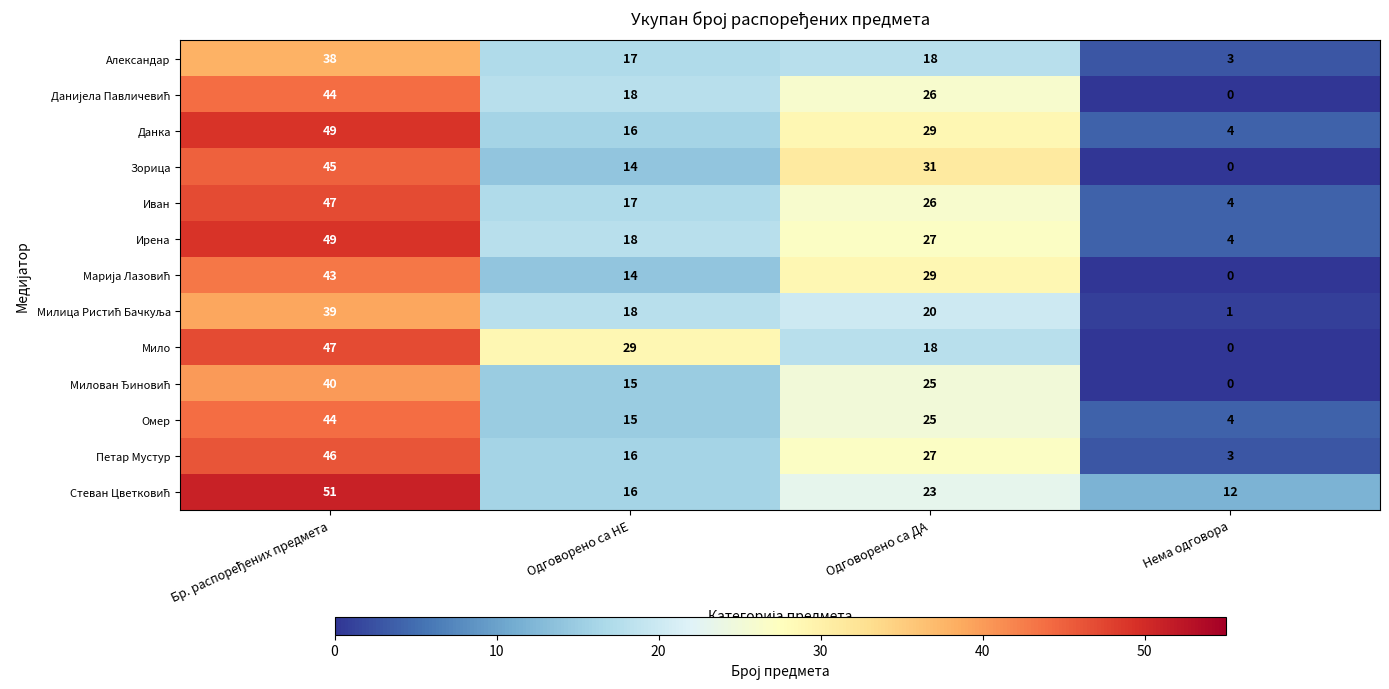

How many values in the Зорица series are below 31?

2